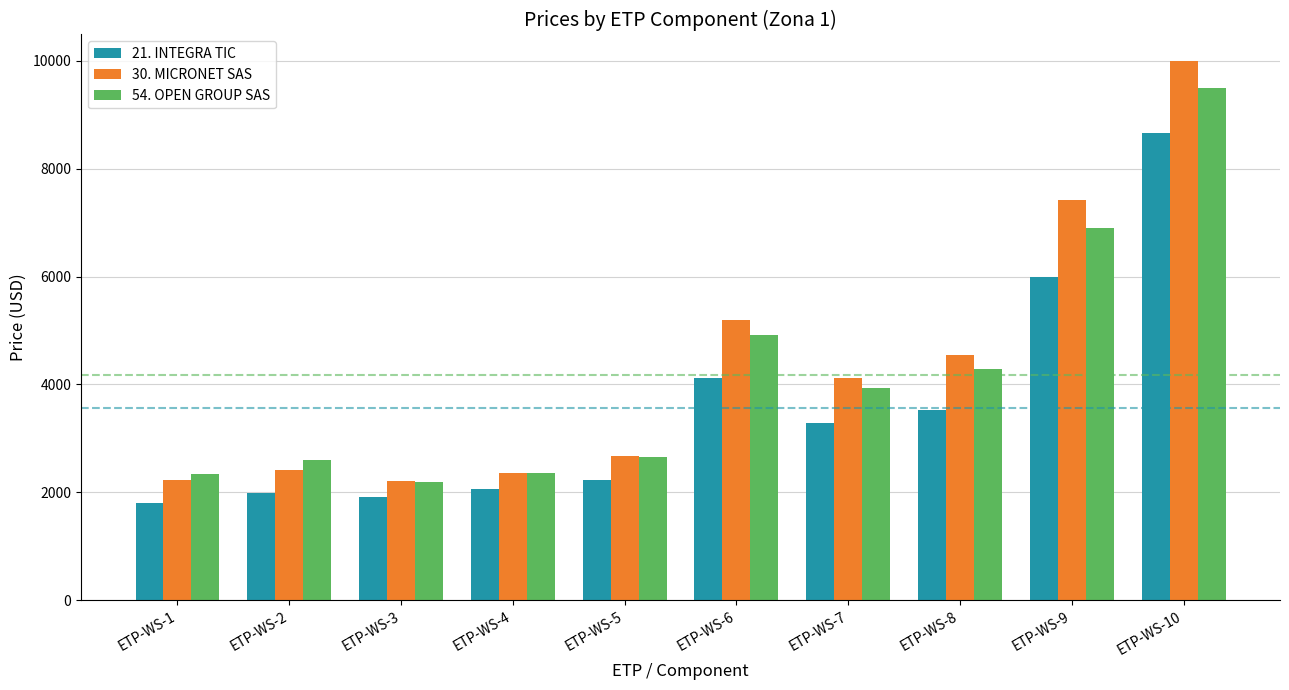

What is the maximum value shown in the chart?

9986